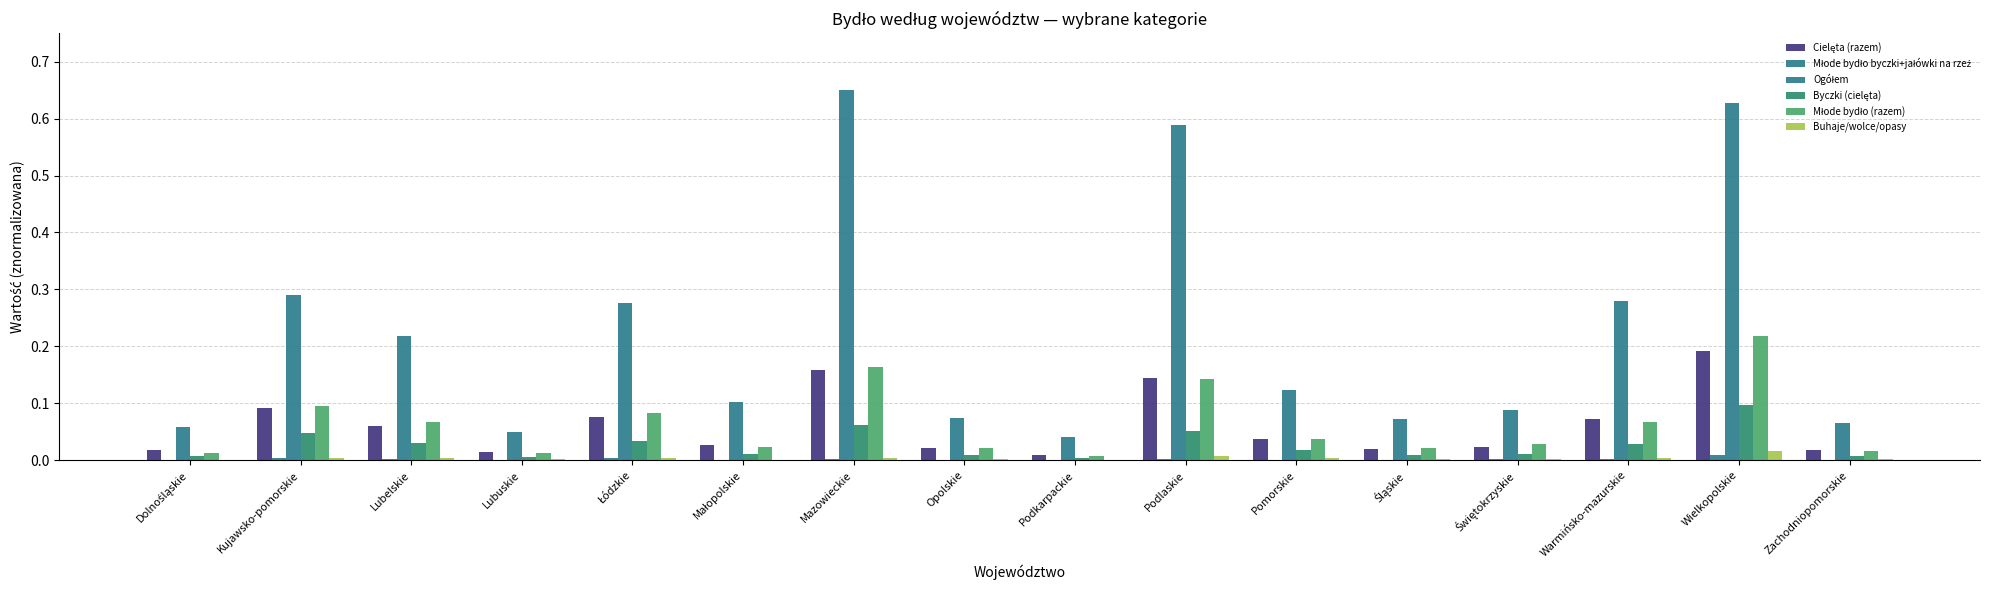

How many groups of bars are there?

16